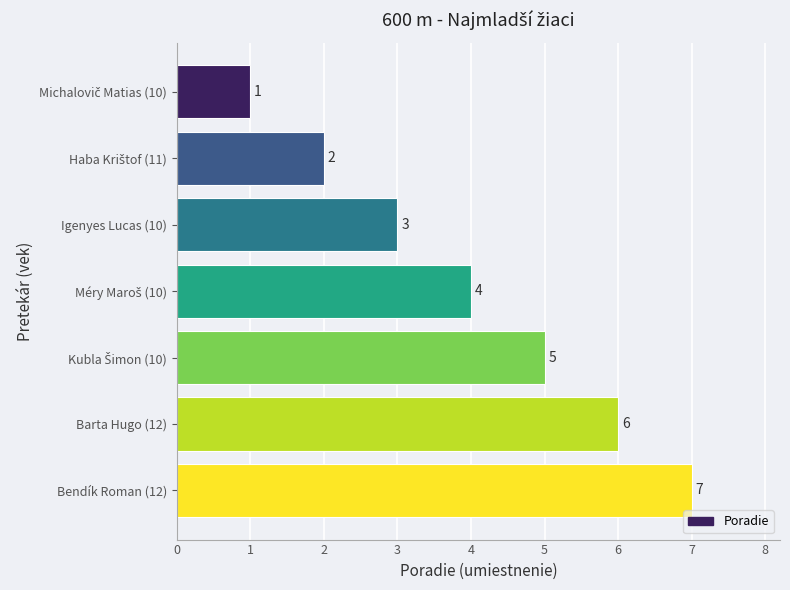

What is the sum of all values?

28